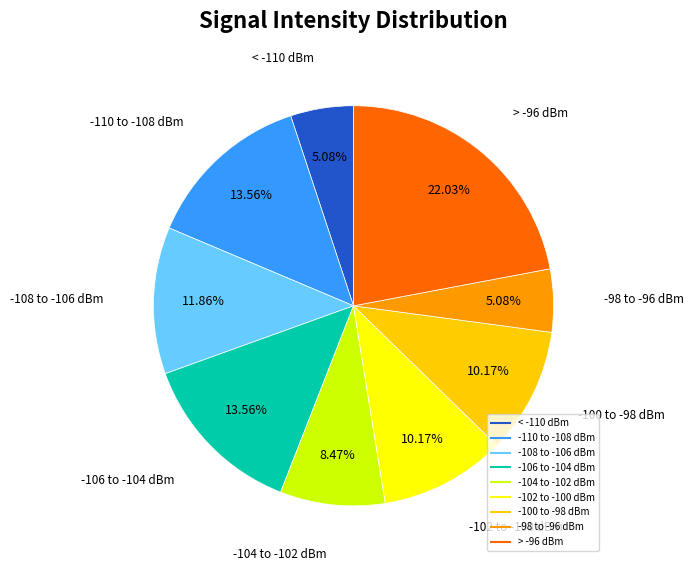

Is there a majority slice in this chart?

No